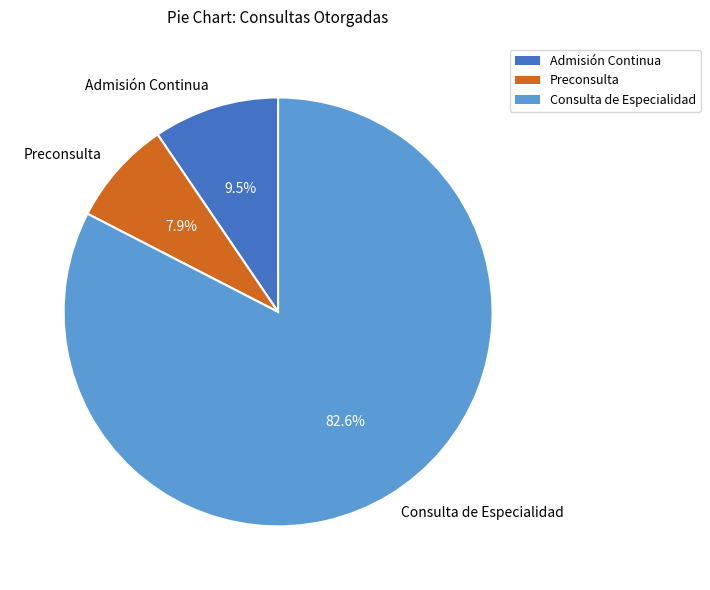

To the nearest percent, what is the combined percentage of Consulta de Especialidad and Admisión Continua?

92%